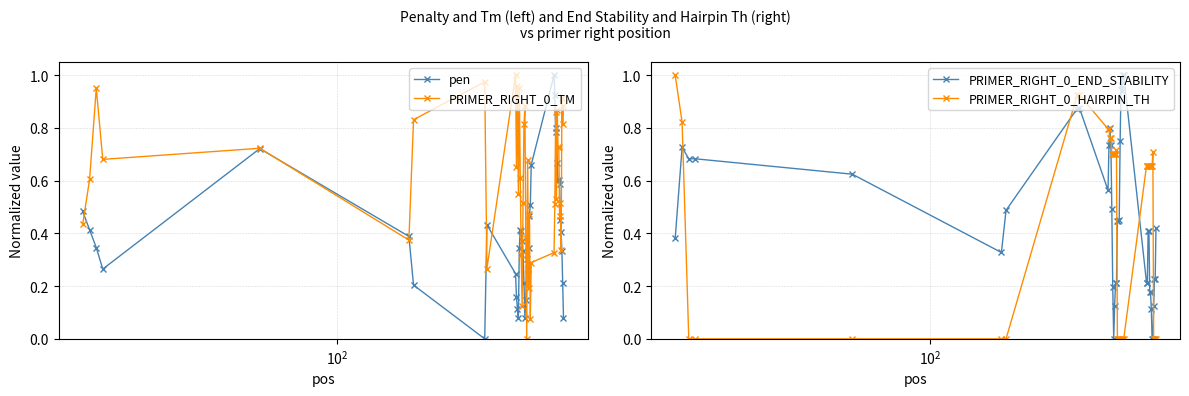

True or false: PRIMER_RIGHT_0_TM has more than 0 interior local peaks.

True